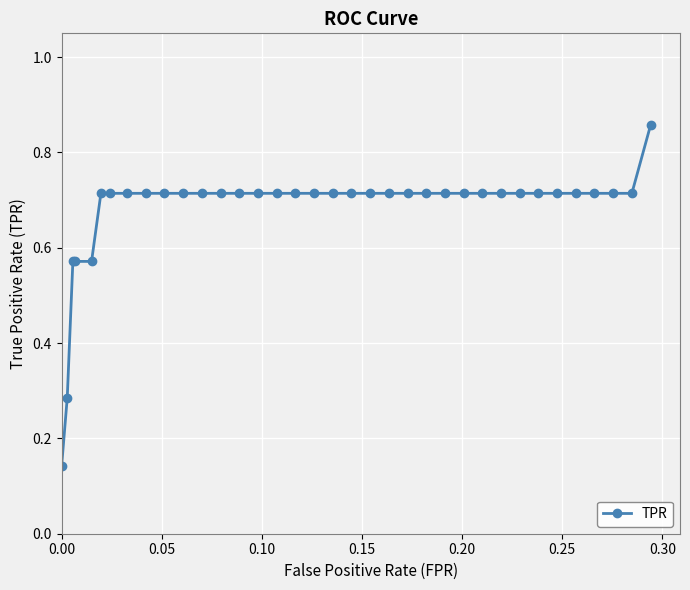

What is the sum of all values?

24.4